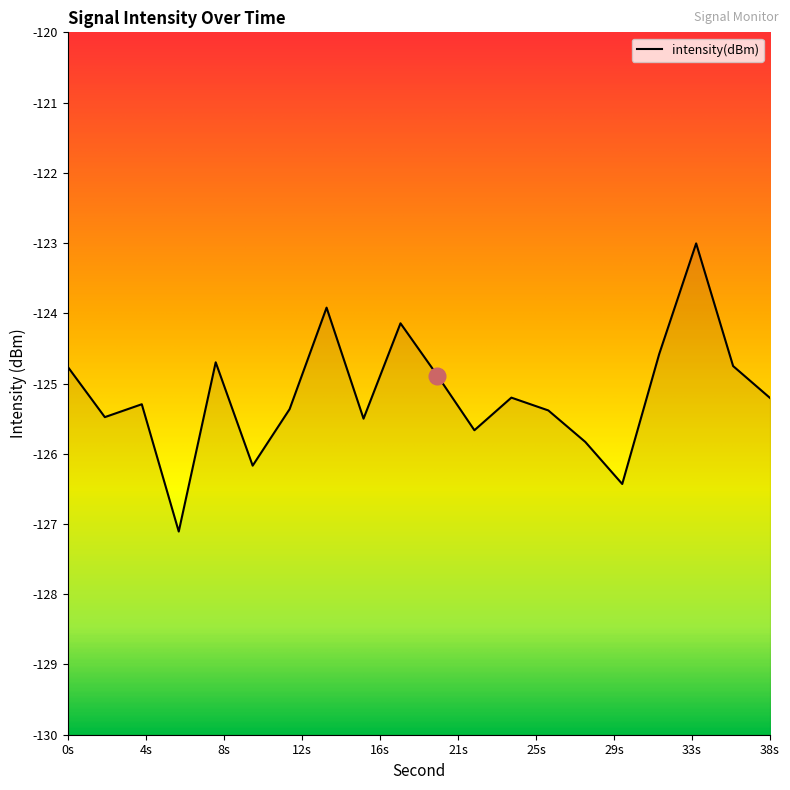

True or false: there are more than 0 points higher than both neighbors.

True